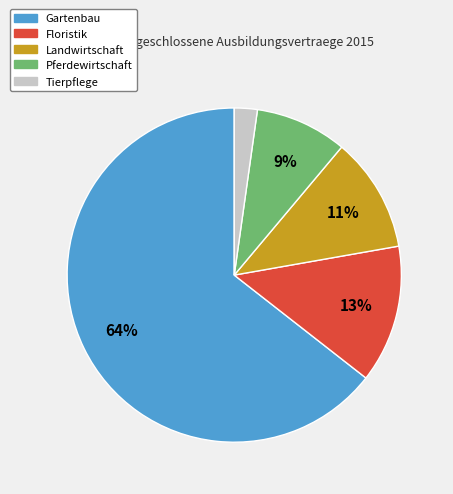

To the nearest percent, what is the average slice percentage?

20%